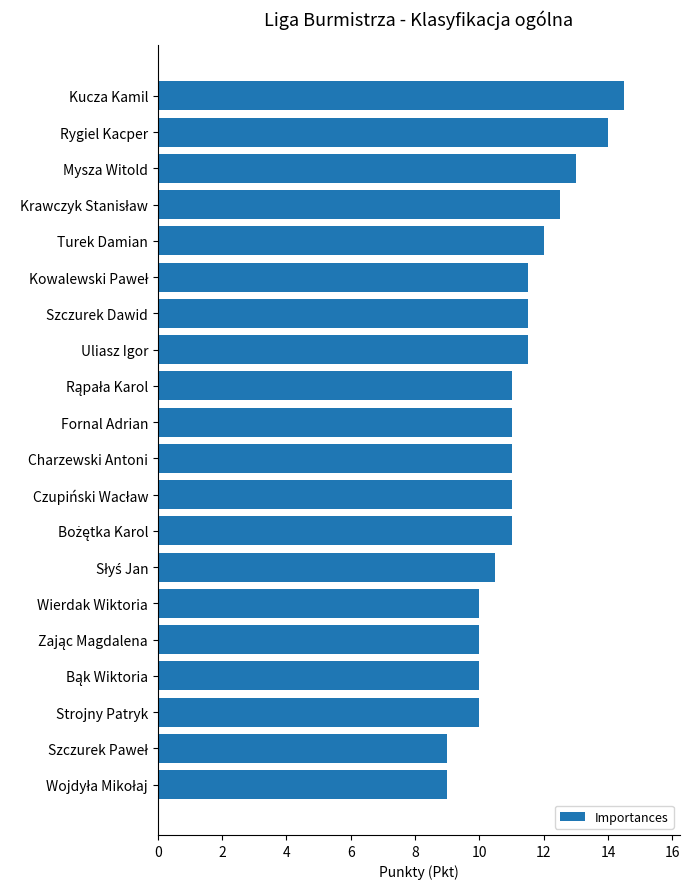

Reading bottom to top, extract all data points from this chart.

9.0	9.0	10.0	10.0	10.0	10.0	10.5	11.0	11.0	11.0	11.0	11.0	11.5	11.5	11.5	12.0	12.5	13.0	14.0	14.5